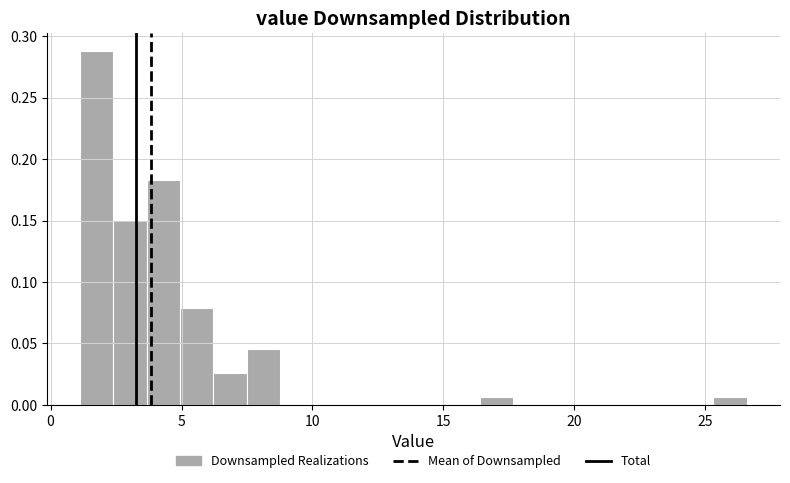

Read against the x-axis, roughly where is the centre of the tallest bar?

2.0